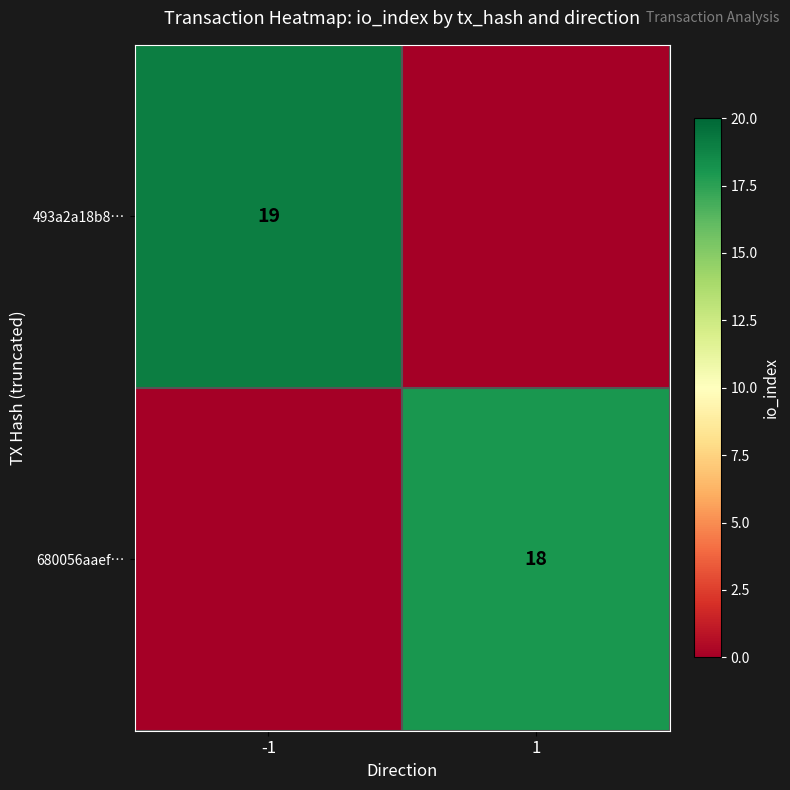

The value of 493a2a18b8… at -1 is 25. True or false?

False